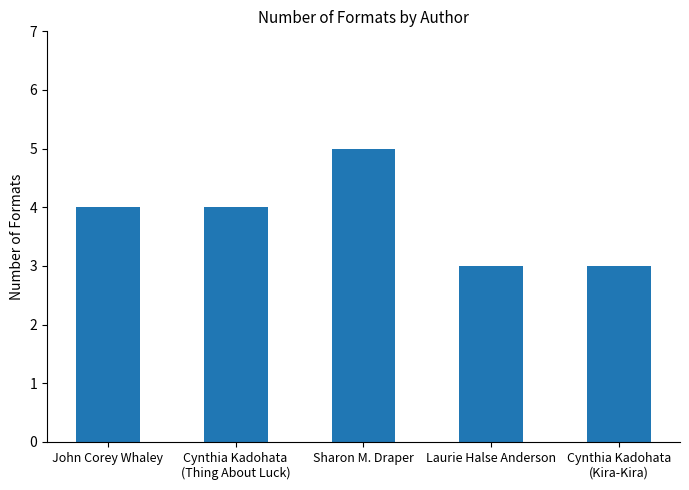

What is the difference between the values at Laurie Halse Anderson and Cynthia Kadohata
(Thing About Luck)?

1